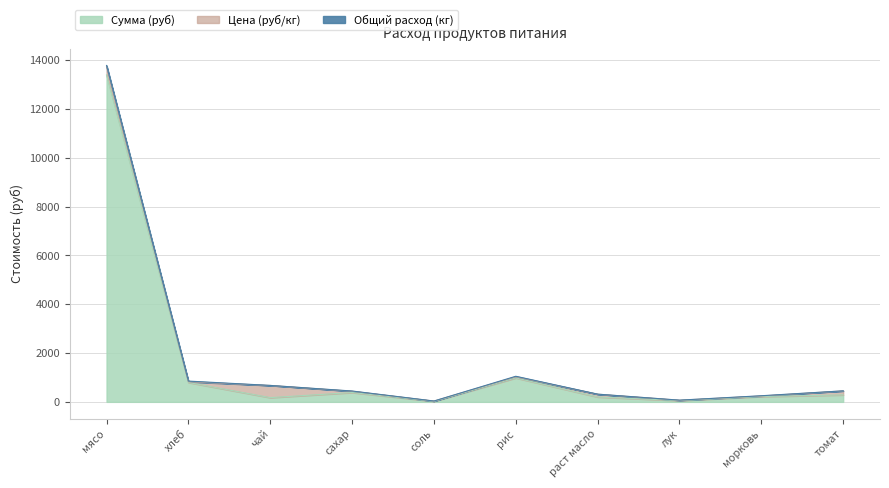

List the series in order of their peak value, lowest first.

Общий расход (кг), Цена (руб/кг), Сумма (руб)